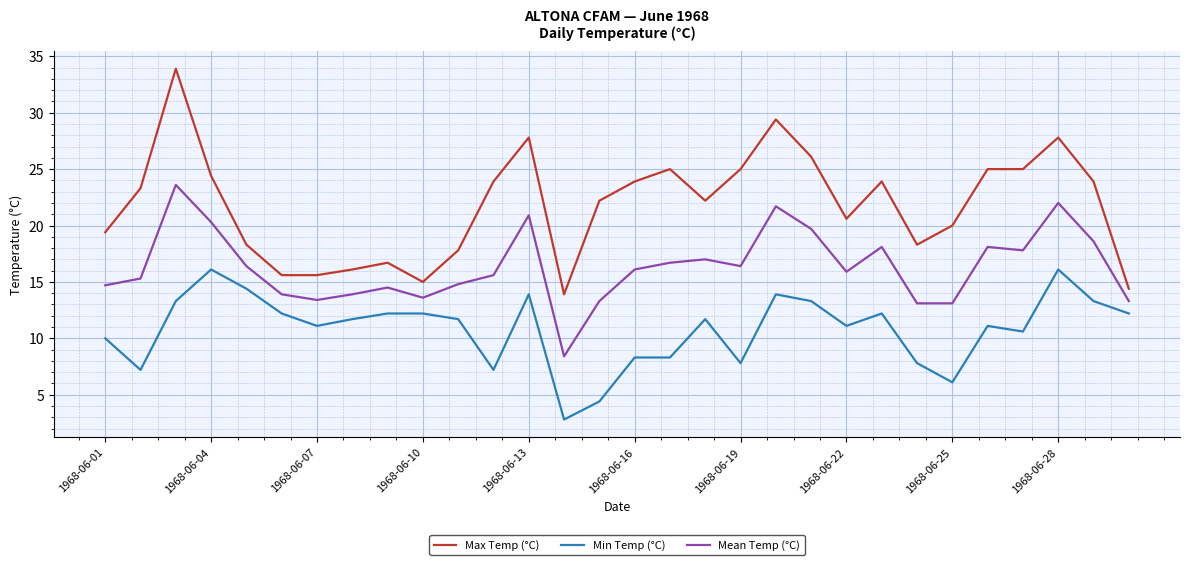

What is the greatest value displayed?

33.9